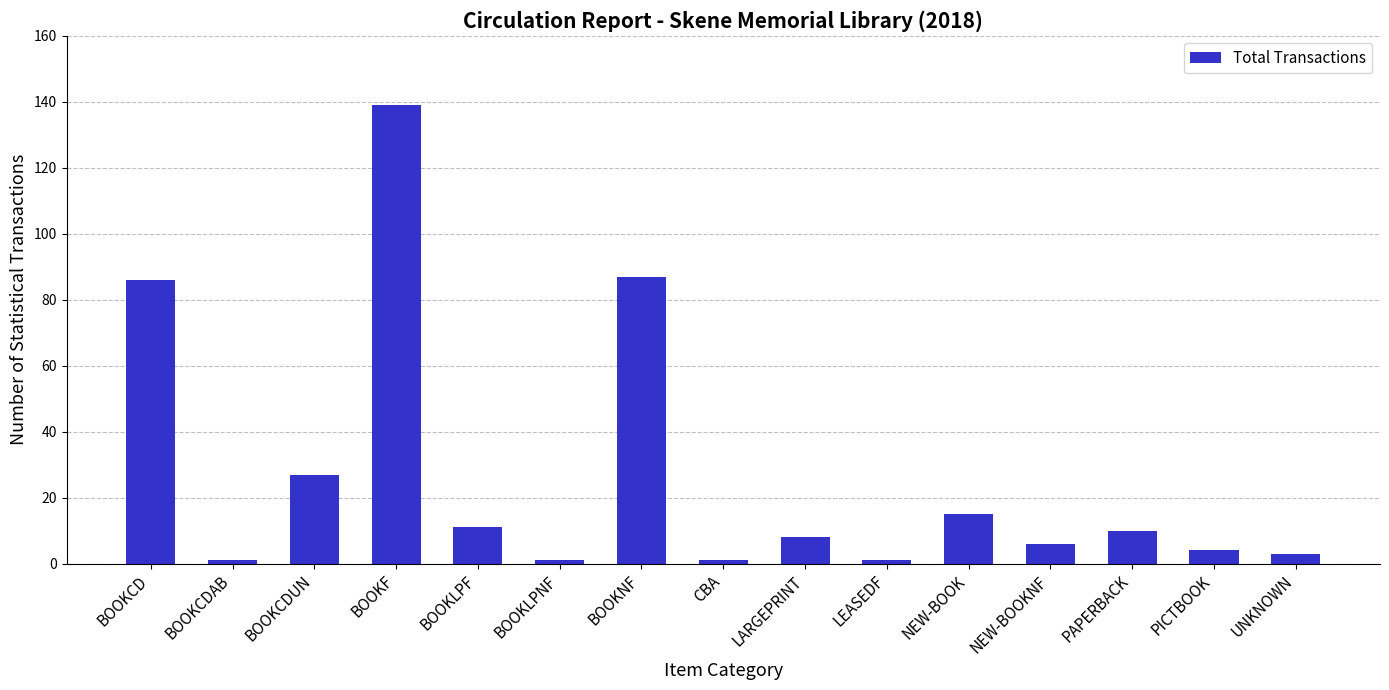

What is the change in value from BOOKNF to LEASEDF?

-86